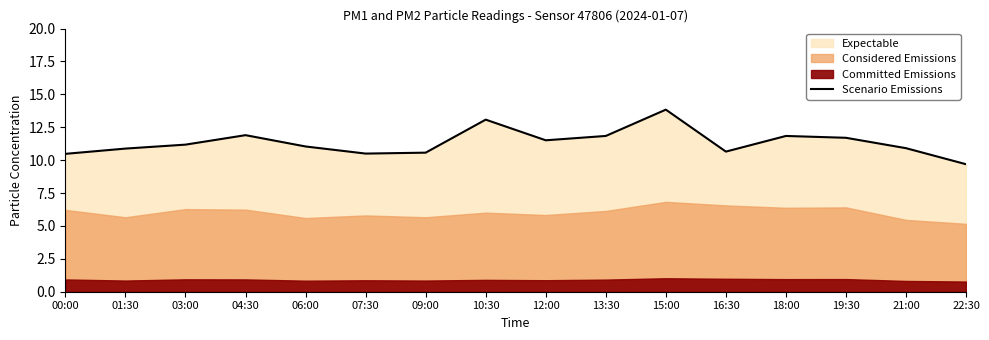

What is the greatest value displayed?

13.8